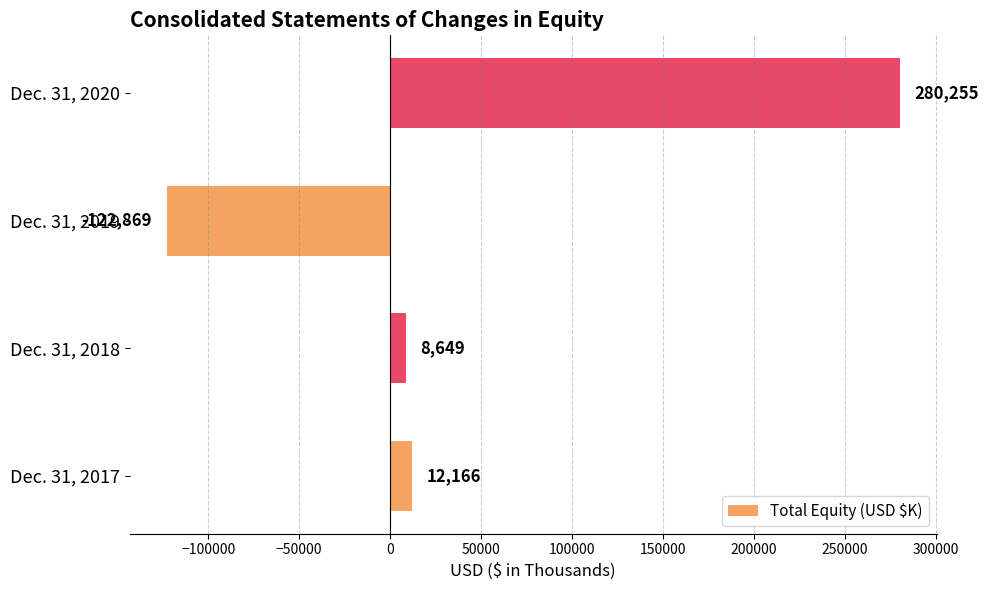

What is the smallest value displayed?

-122869